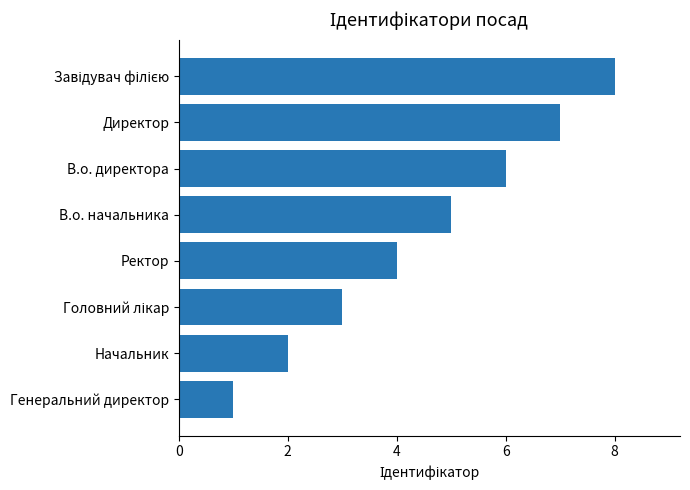

Read the value at Директор.

7